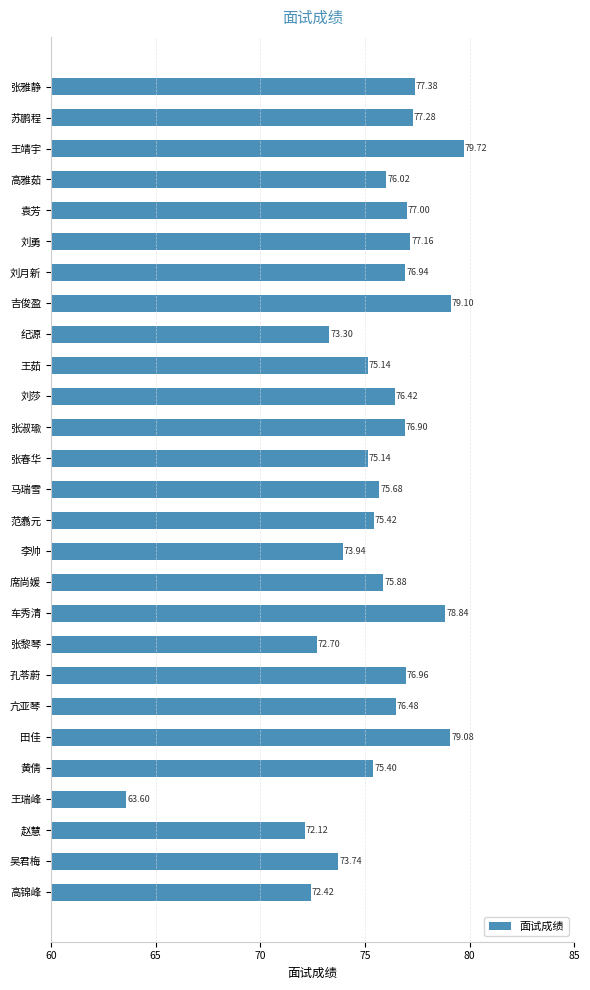

What is the greatest value displayed?

79.7